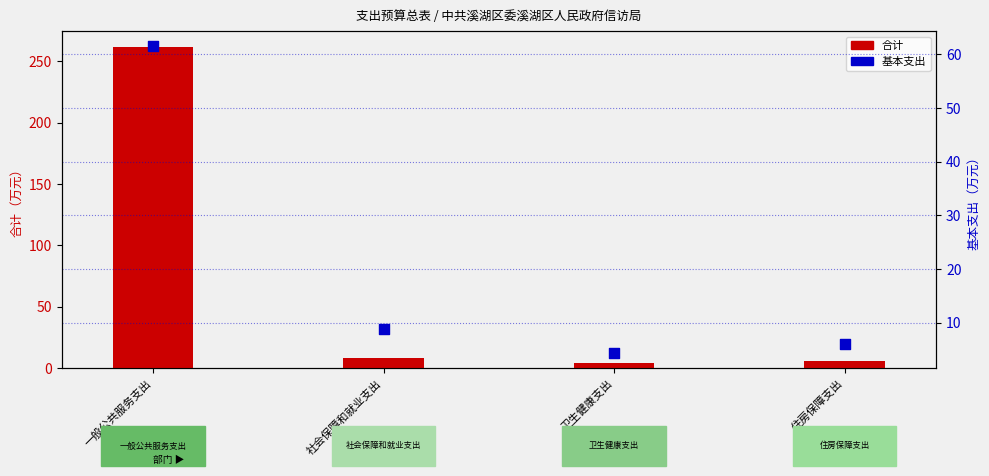

What is the total value across all series at 住房保障支出?

12.0